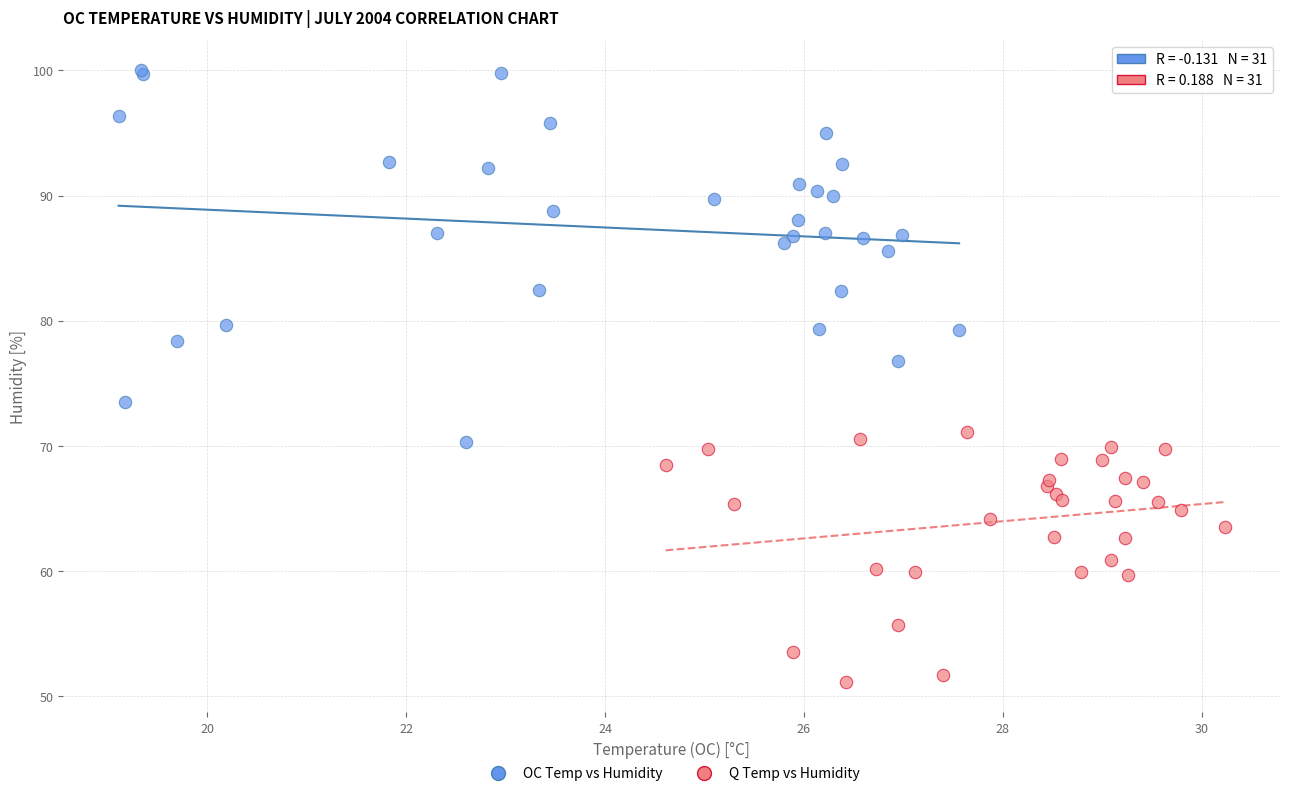

Which series contains the lowest Y value?

Q Temp vs Humidity